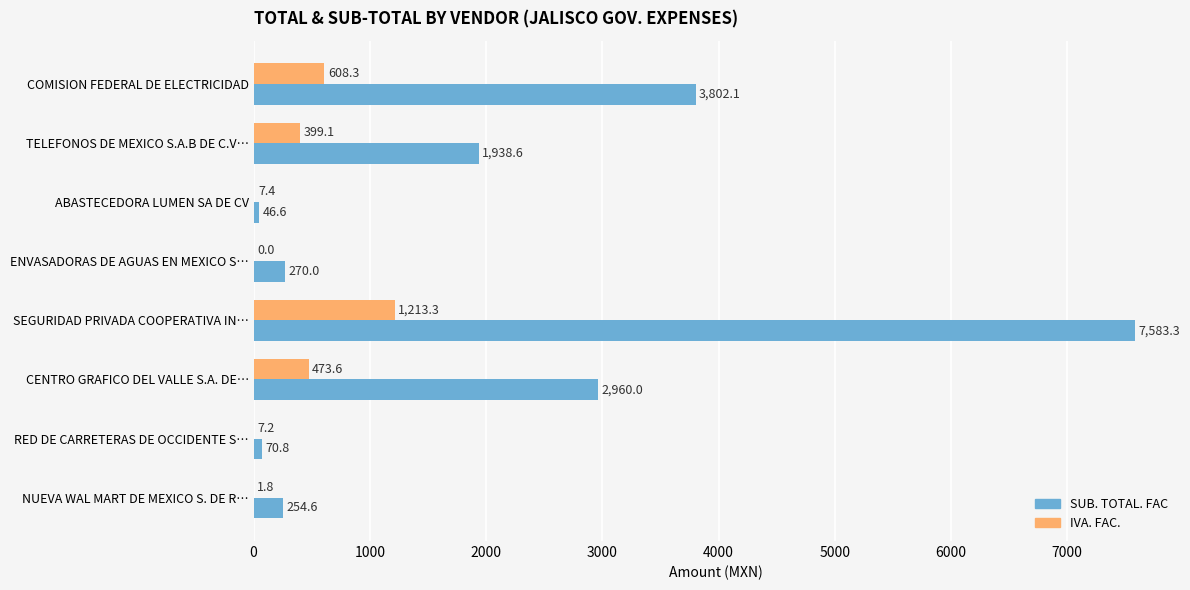

What is the sum of all SUB. TOTAL. FAC values?

16926.0